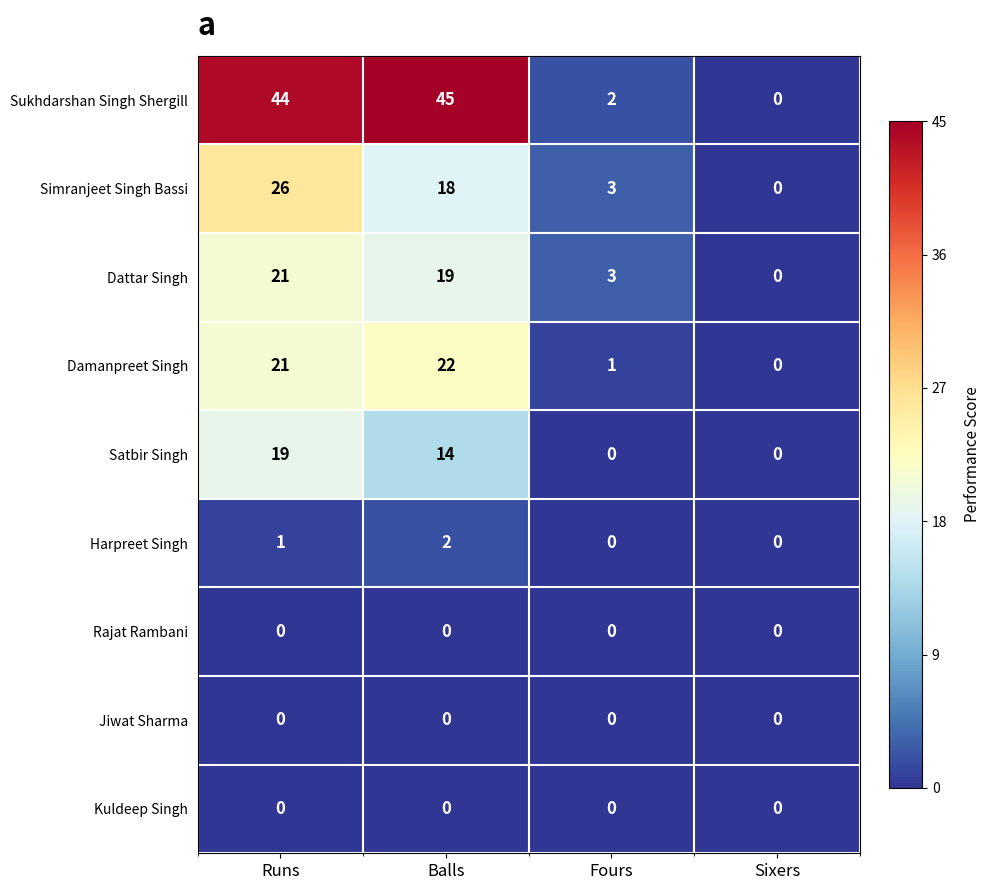

How many values in Harpreet Singh are above zero?

2